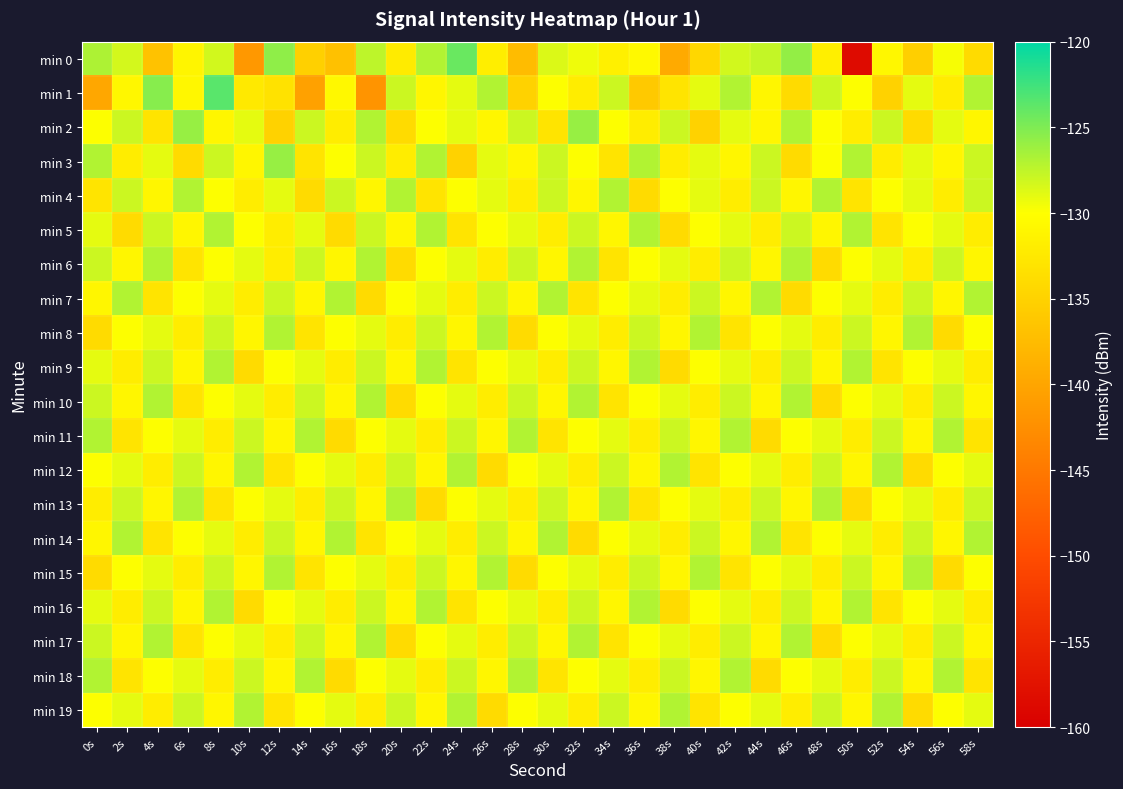

Rank the series by their maximum value, from lowest to highest.

min 4, min 5, min 6, min 7, min 8, min 9, min 10, min 11, min 12, min 13, min 14, min 15, min 16, min 17, min 18, min 19, min 2, min 3, min 0, min 1